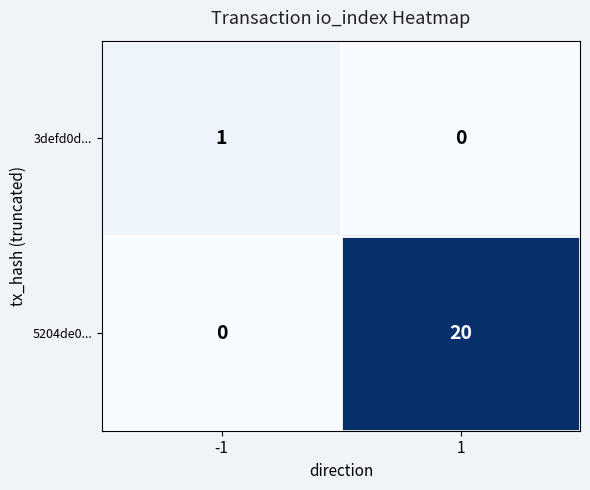

What is the sum of all 5204de0... values?

20